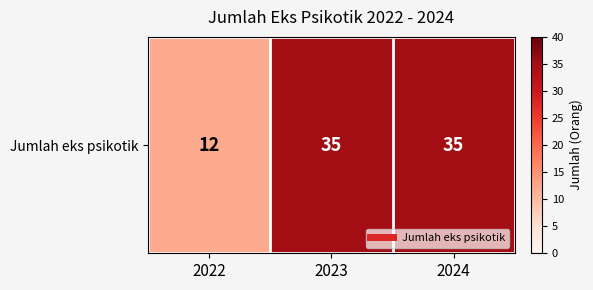

The chart shows a value of 35 at 2023. True or false?

True